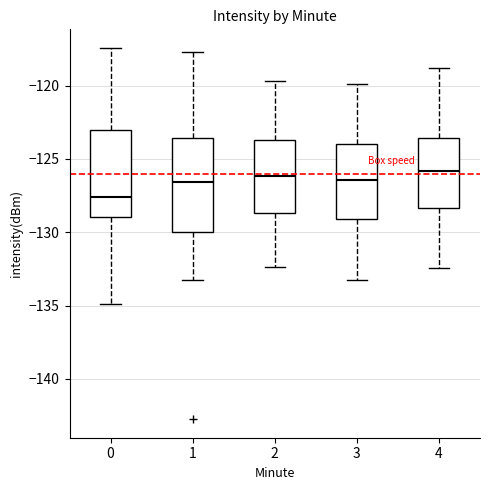

Reading left to right, transcribe this box plot: for each box, give where its median line is, the range the box spans, and where its two whiskers end, as read against the y-axis. The values are not printed on the chart, so give them approximately, as read against the axis.

0: median -127.5, box -129.0 to -123.0, whiskers -135.0 to -117.5
1: median -126.5, box -130.0 to -123.5, whiskers -133.0 to -117.5
2: median -126.0, box -128.5 to -123.5, whiskers -132.5 to -119.5
3: median -126.5, box -129.0 to -124.0, whiskers -133.0 to -120.0
4: median -126.0, box -128.5 to -123.5, whiskers -132.5 to -119.0